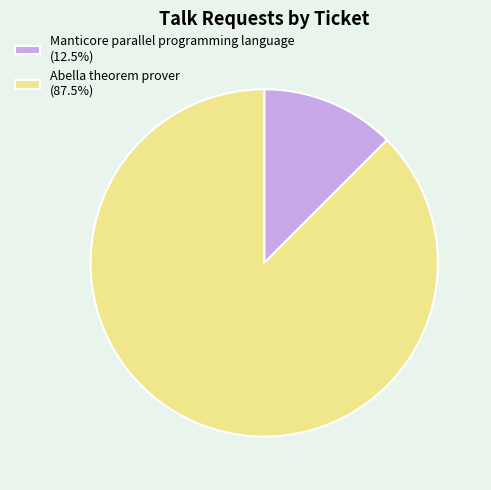

Which category has the smallest portion of the pie?

Manticore parallel programming language